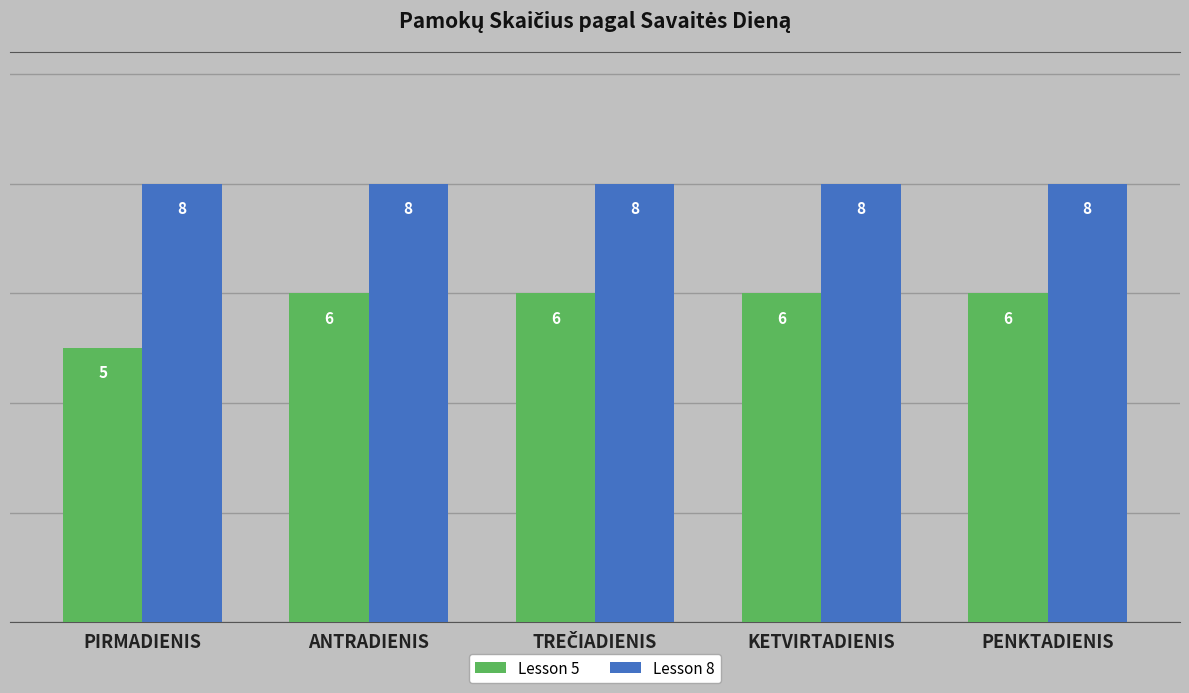

How many categories are shown in the chart?

5